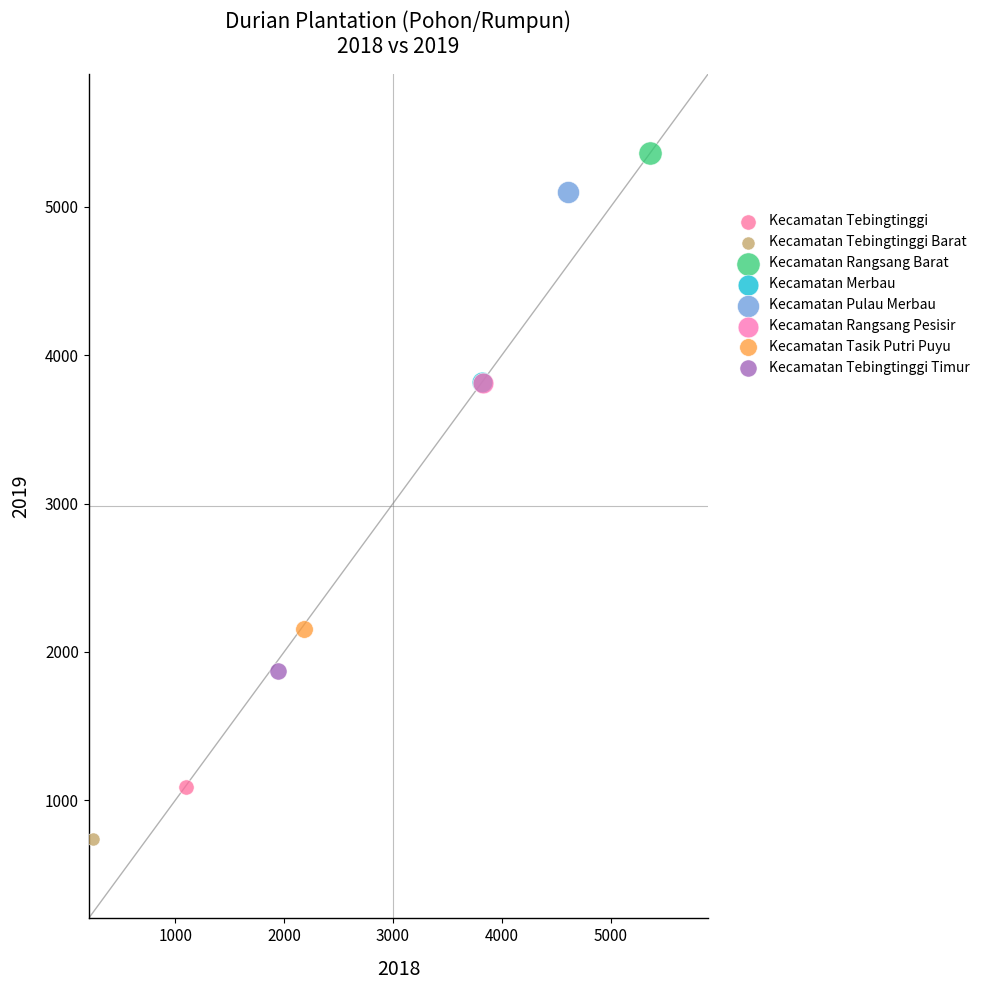

Which series reaches the maximum Y coordinate?

Kecamatan Rangsang Barat